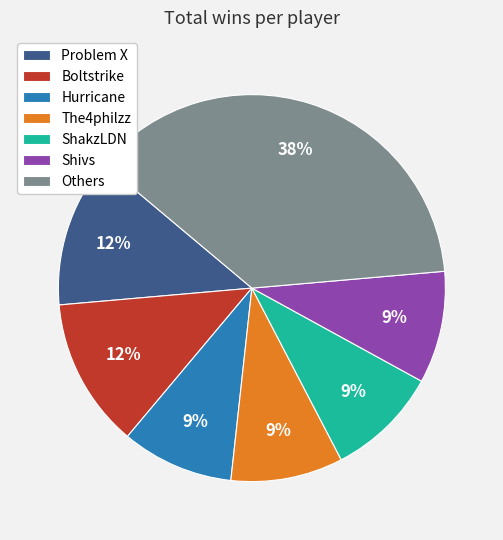

What is the largest slice in the pie chart?

Others